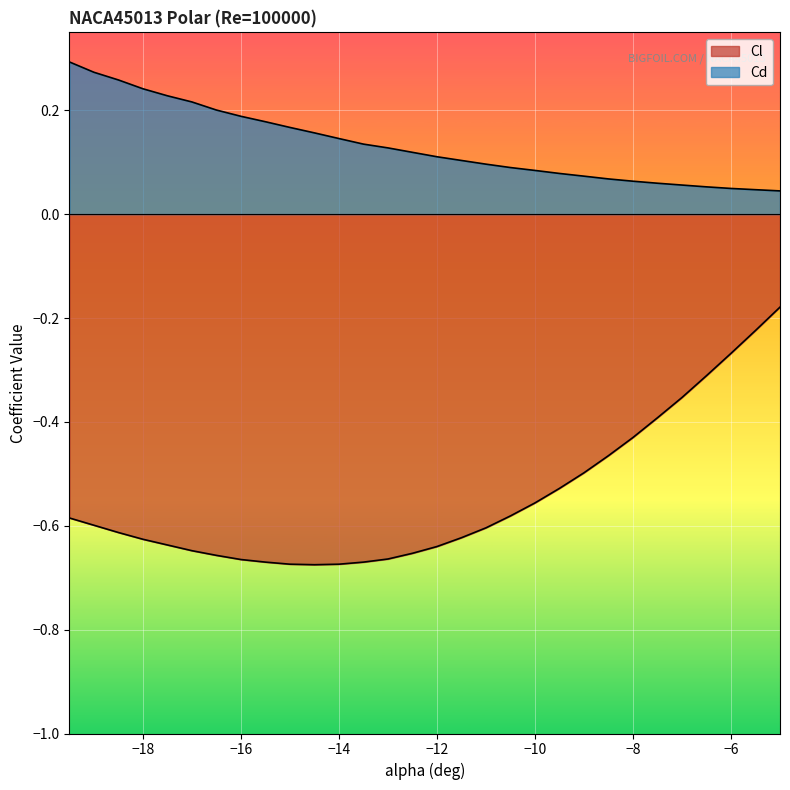

How many lines are shown in the chart?

2